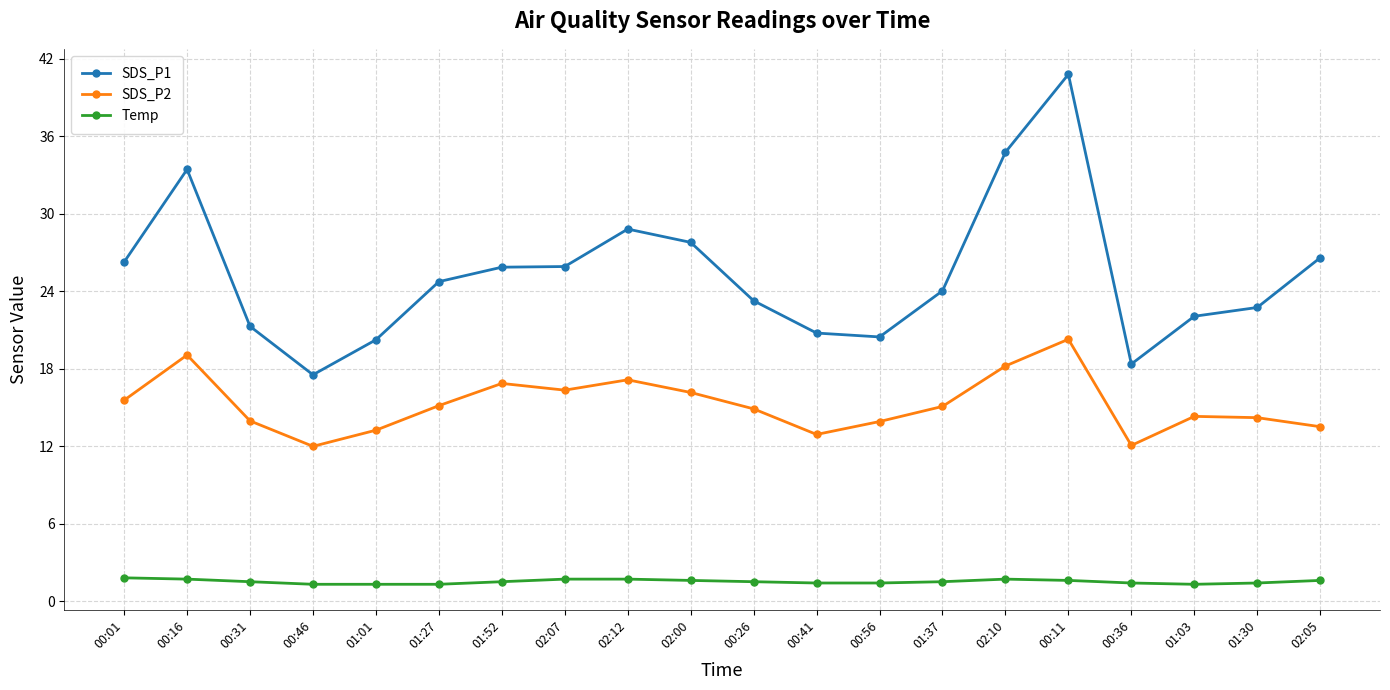

What is the label of the 20th point from the right?

00:01